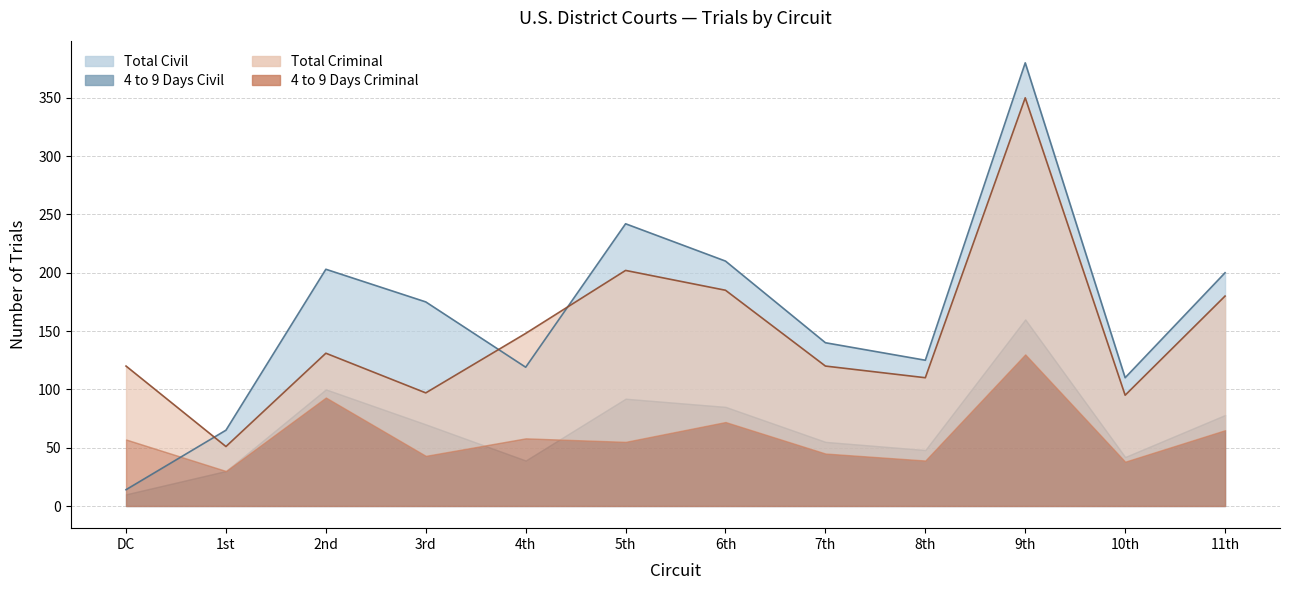

Where is Total Civil nearest to the value 197?

11th